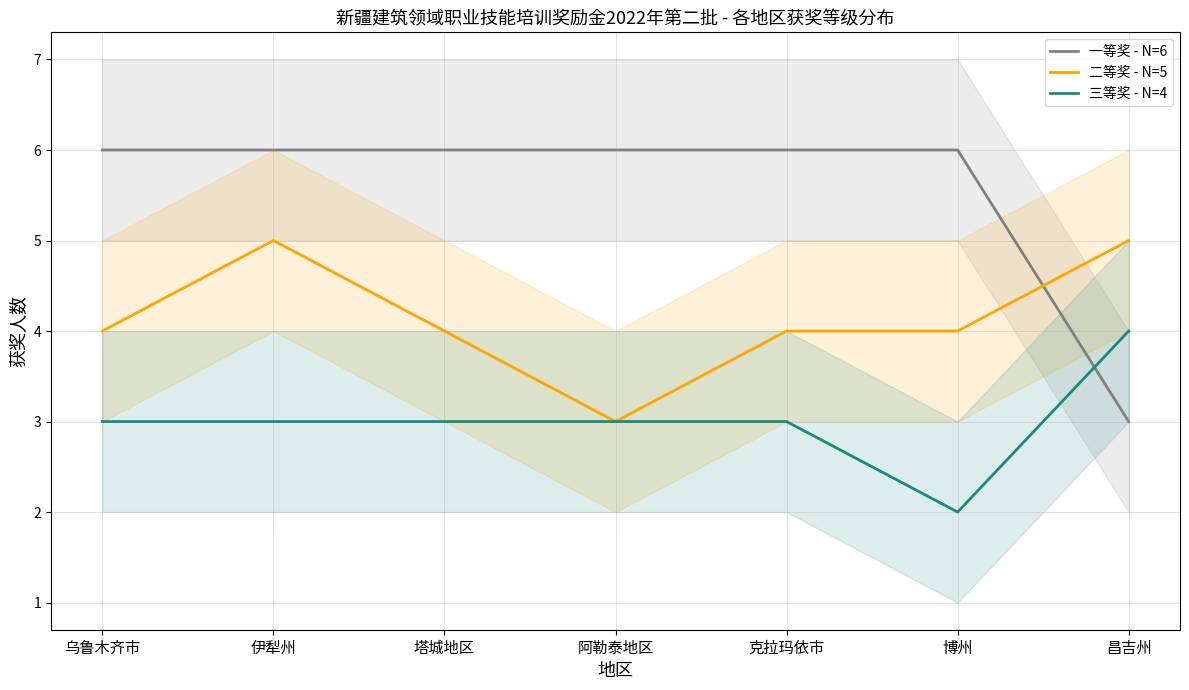

Which has a higher value, 阿勒泰地区 or 博州?

阿勒泰地区